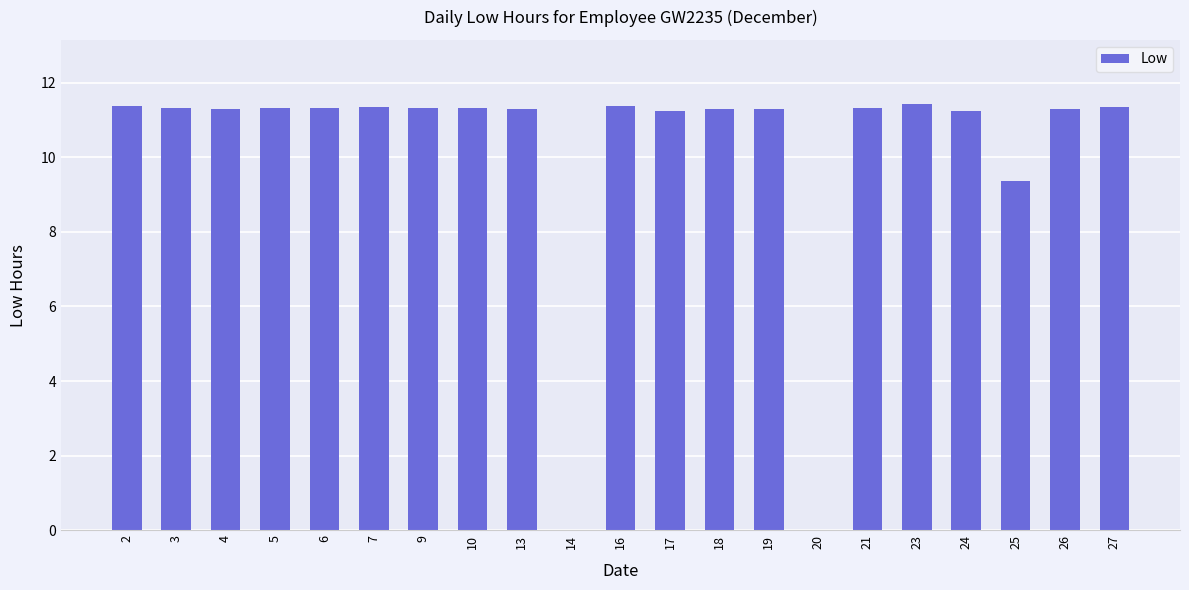

What is the sum of all values?

213.1